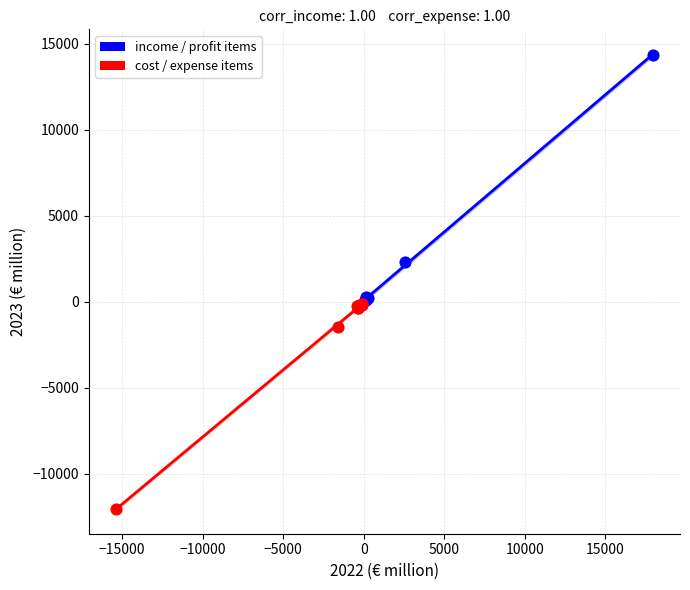

Which series has the largest Y range (max minus min)?

income / profit items